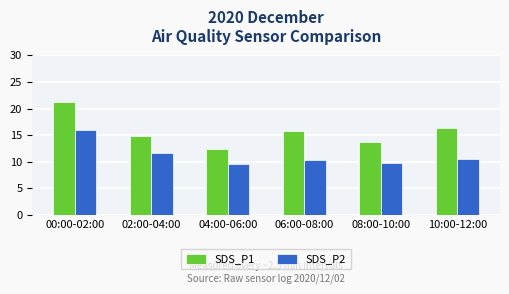

The value of SDS_P1 at 10:00-12:00 is 29.2. True or false?

False